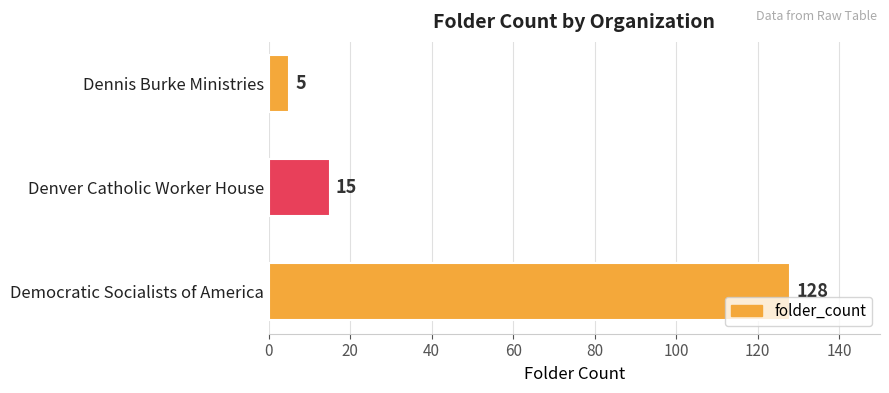

Which has a higher value, Dennis Burke Ministries or Denver Catholic Worker House?

Denver Catholic Worker House